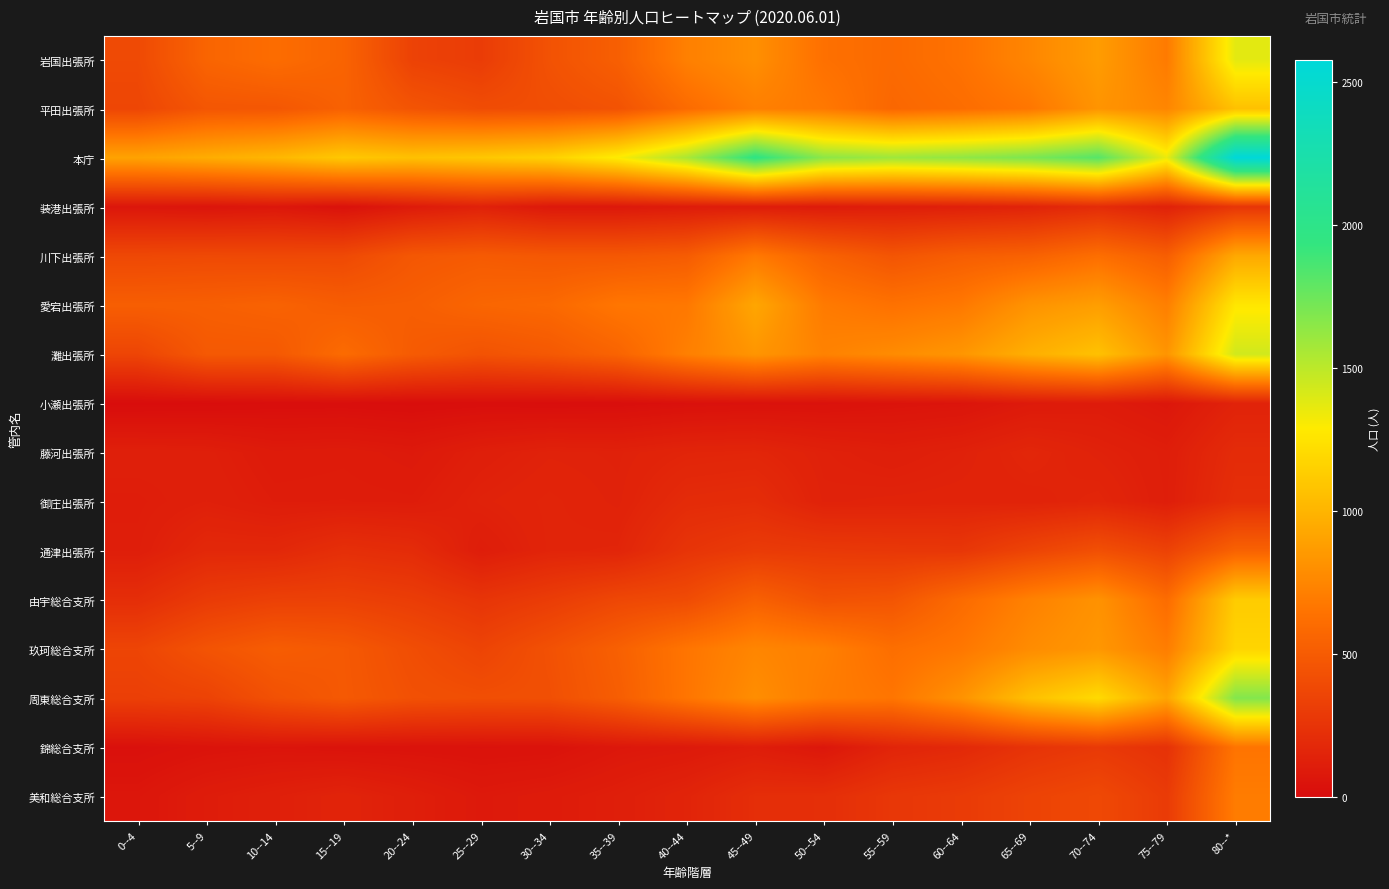

At how many categories does at least one series exceed 1707?

3